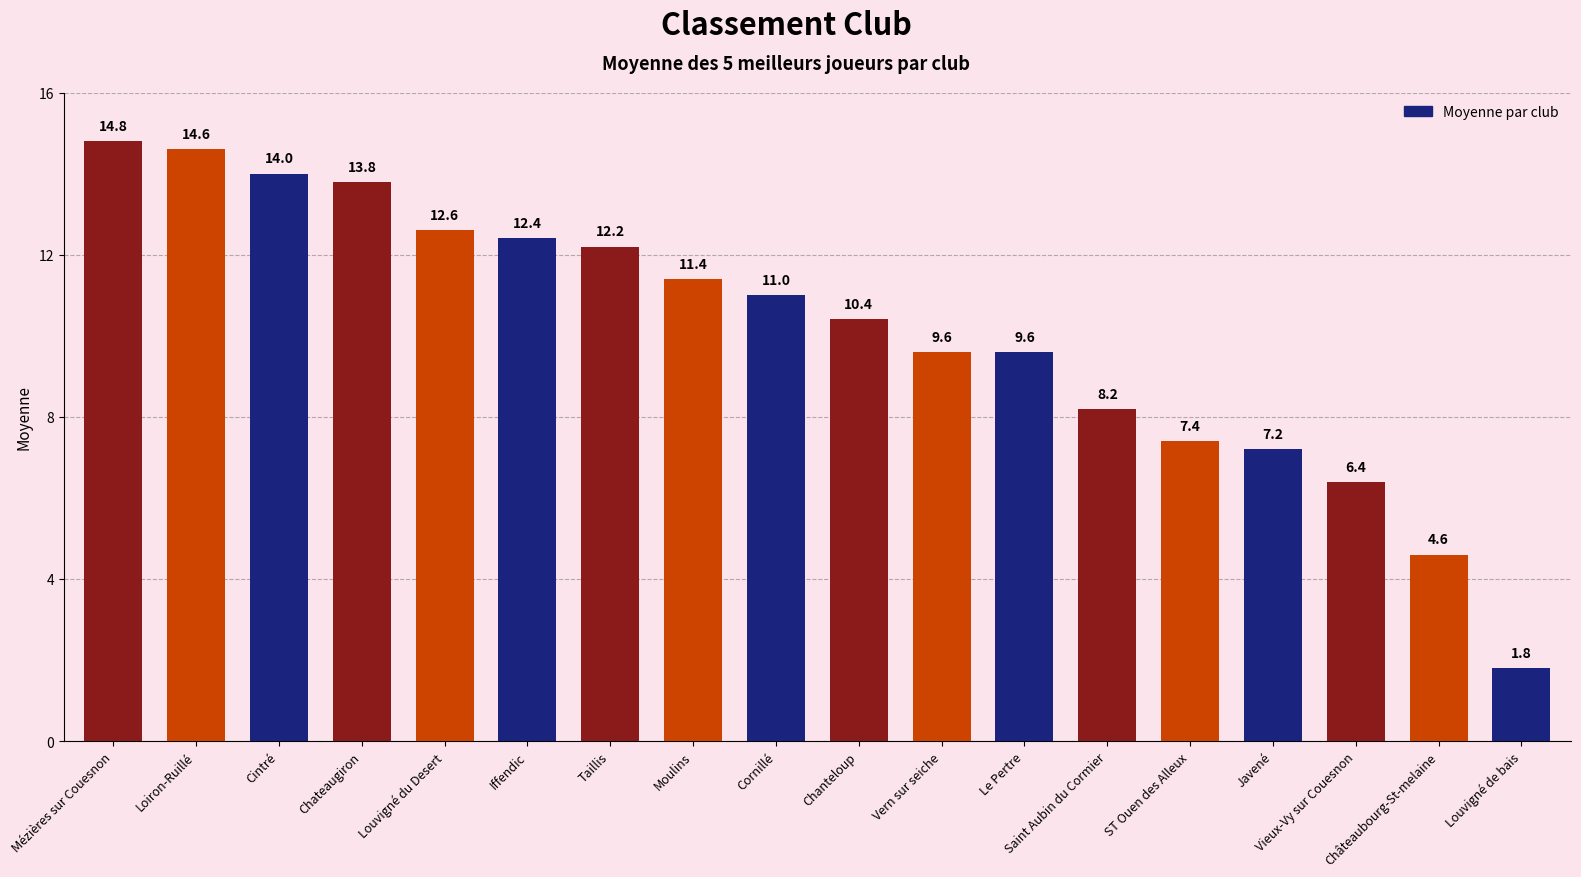

At which label does the data first exceed 11?

Mézières sur Couesnon